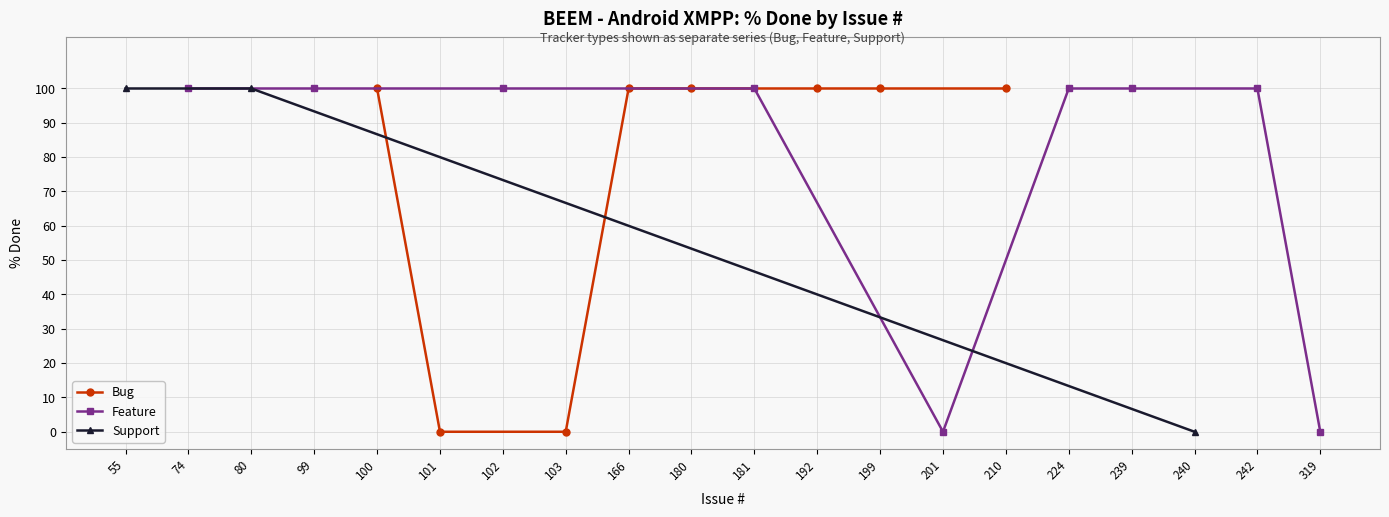

List the labels in order of value, largest first.

55, 74, 80, 99, 100, 102, 166, 180, 181, 192, 199, 210, 224, 239, 242, 101, 103, 201, 240, 319